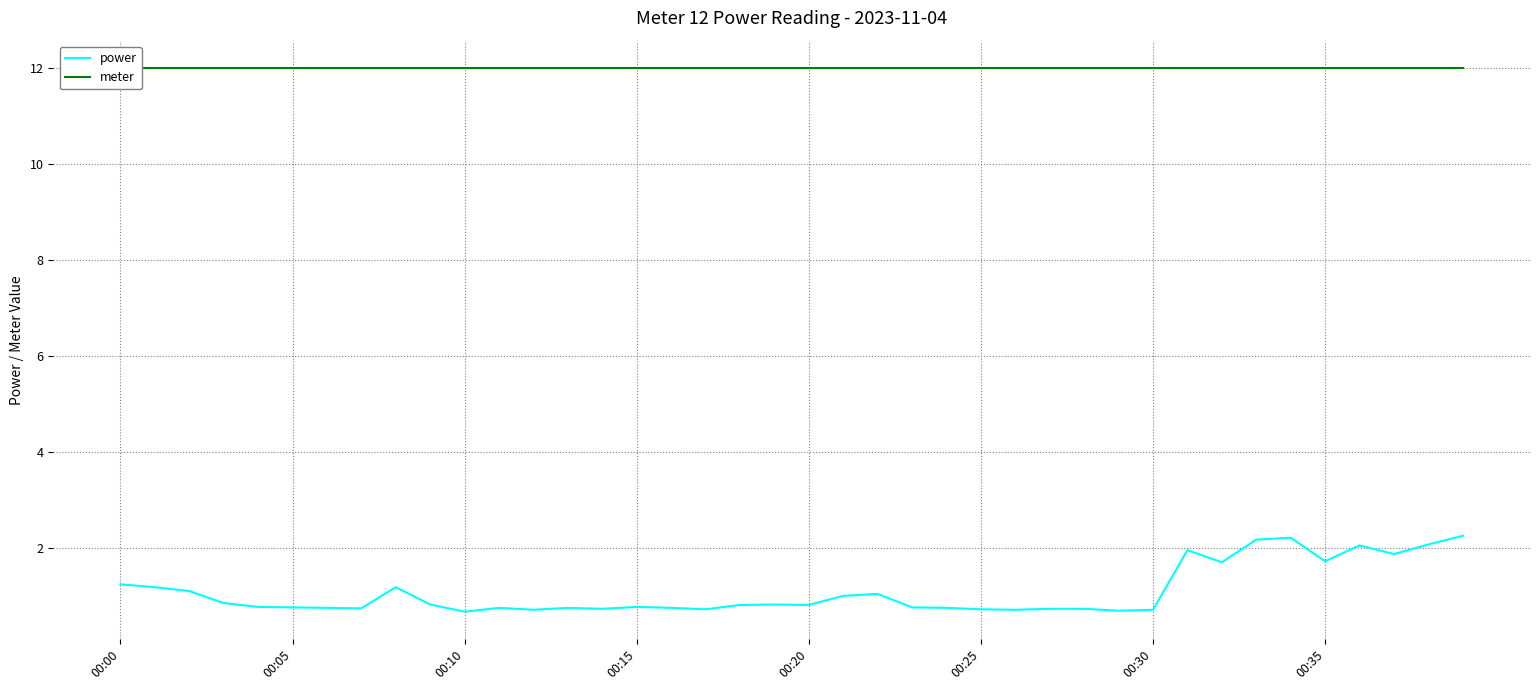

Count the number of categories in the chart.

40